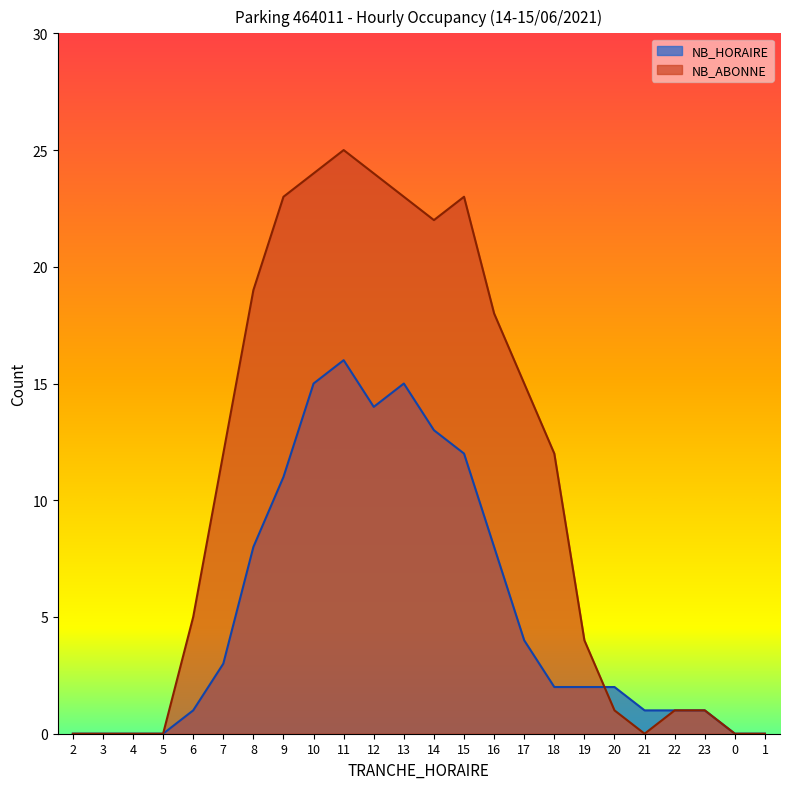

What is the label of the 10th point from the right?

16